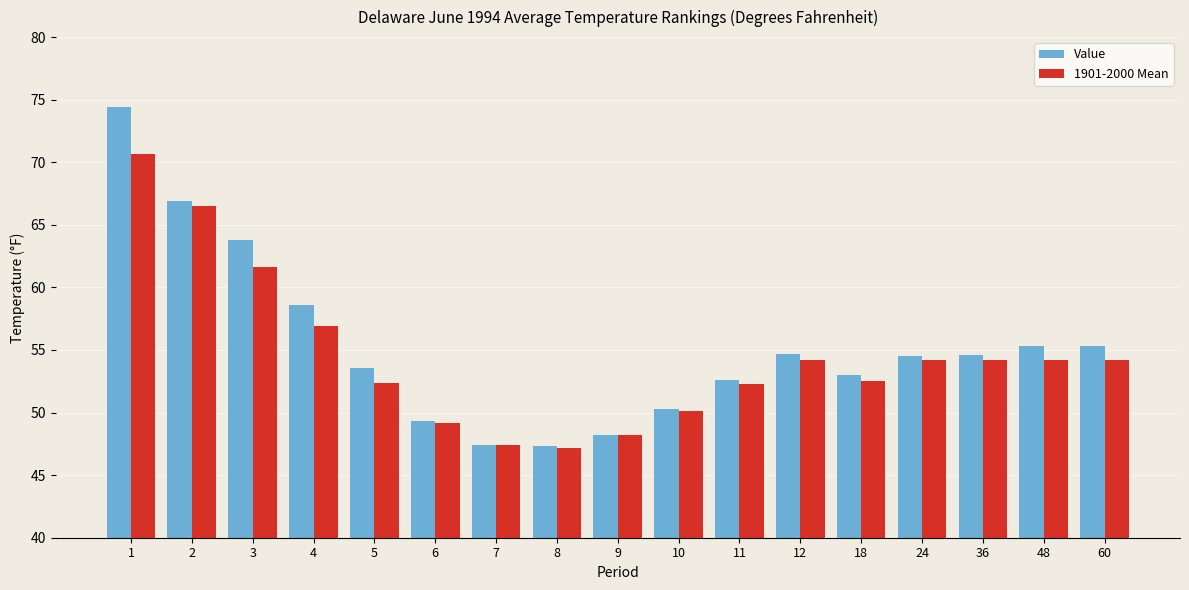

At which label does 1901-2000 Mean first exceed 54?

1